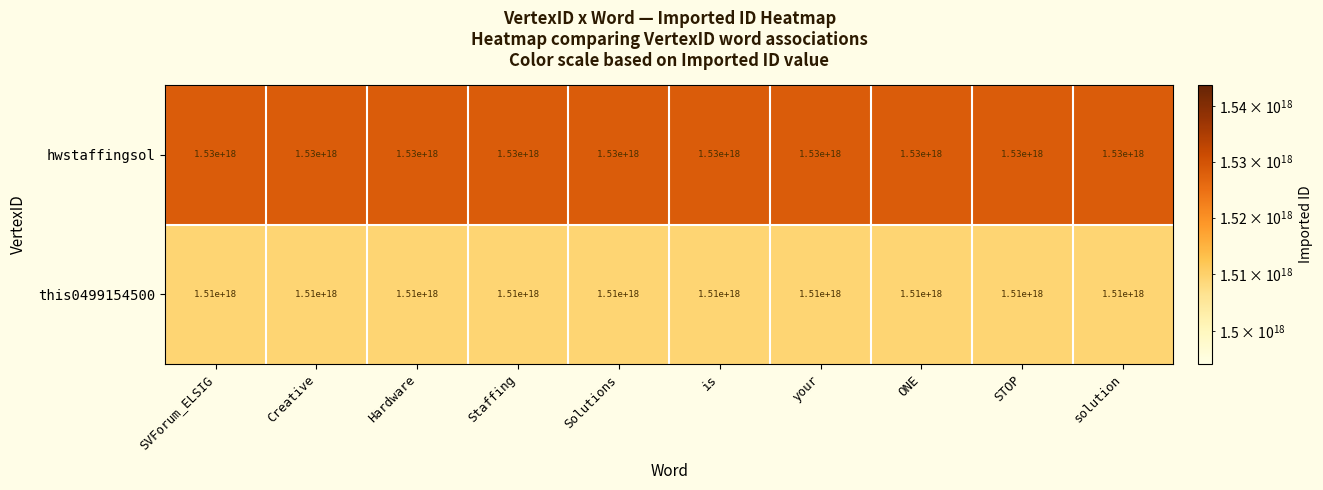

At which label is hwstaffingsol closest to 1530000000000000000?

SVForum_ELSIG